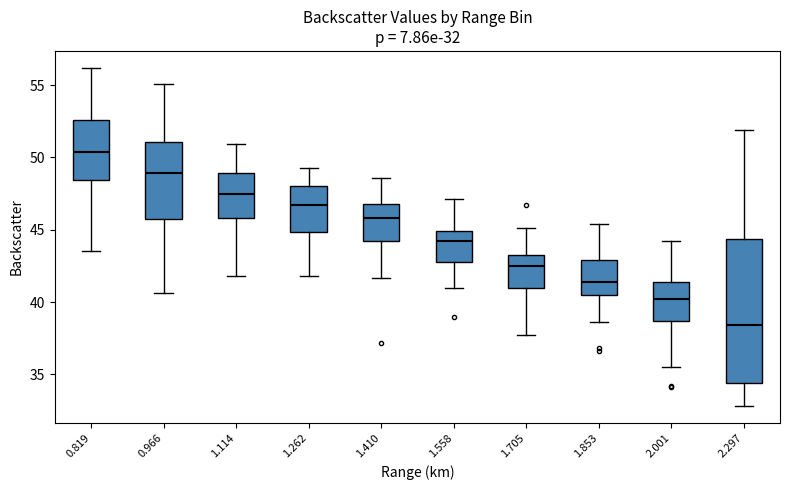

Which box's median line is the lowest?

2.297